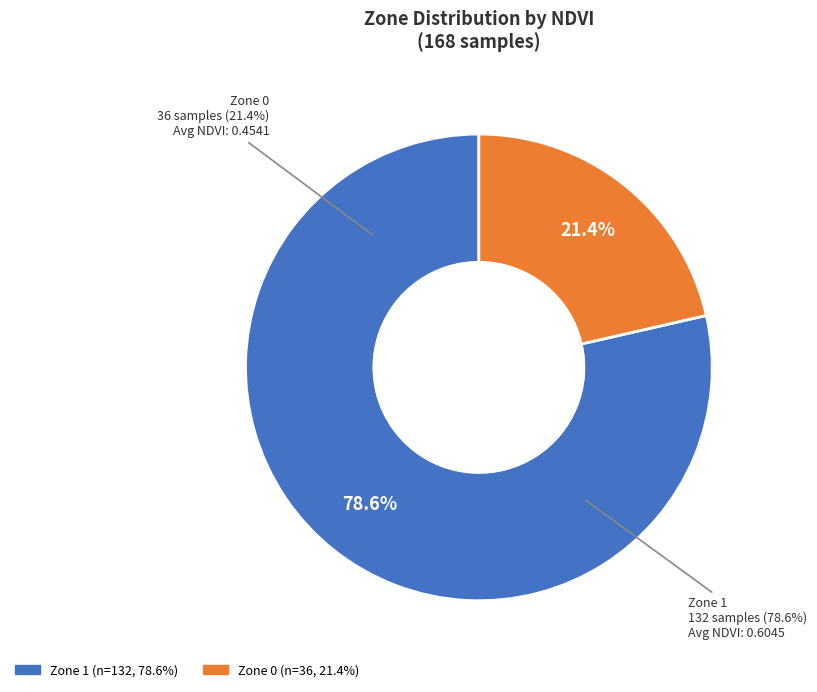

To the nearest percent, what is the combined percentage of Zone 1 and Zone 0?

100%